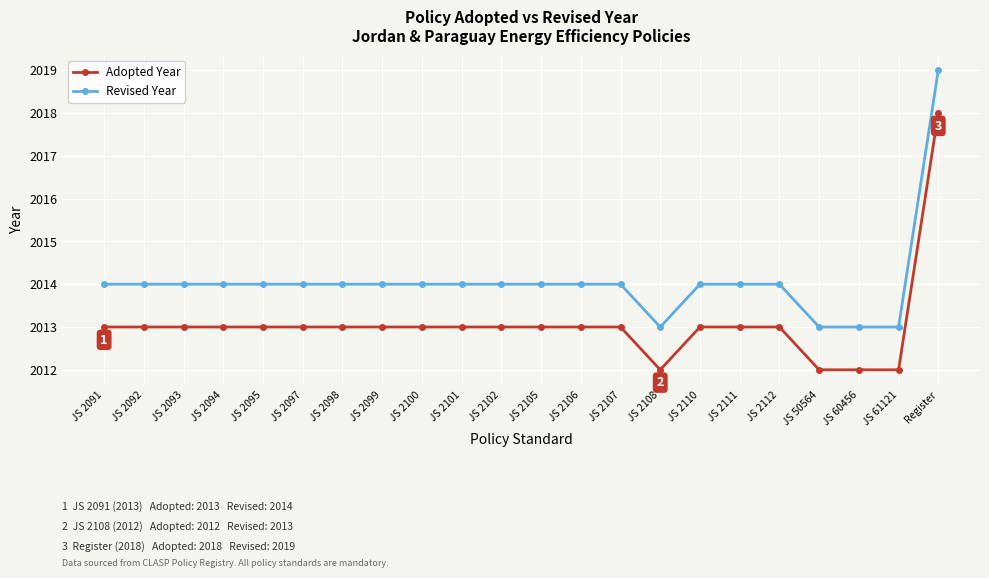

Read the Revised Year value at JS 50564.

2013